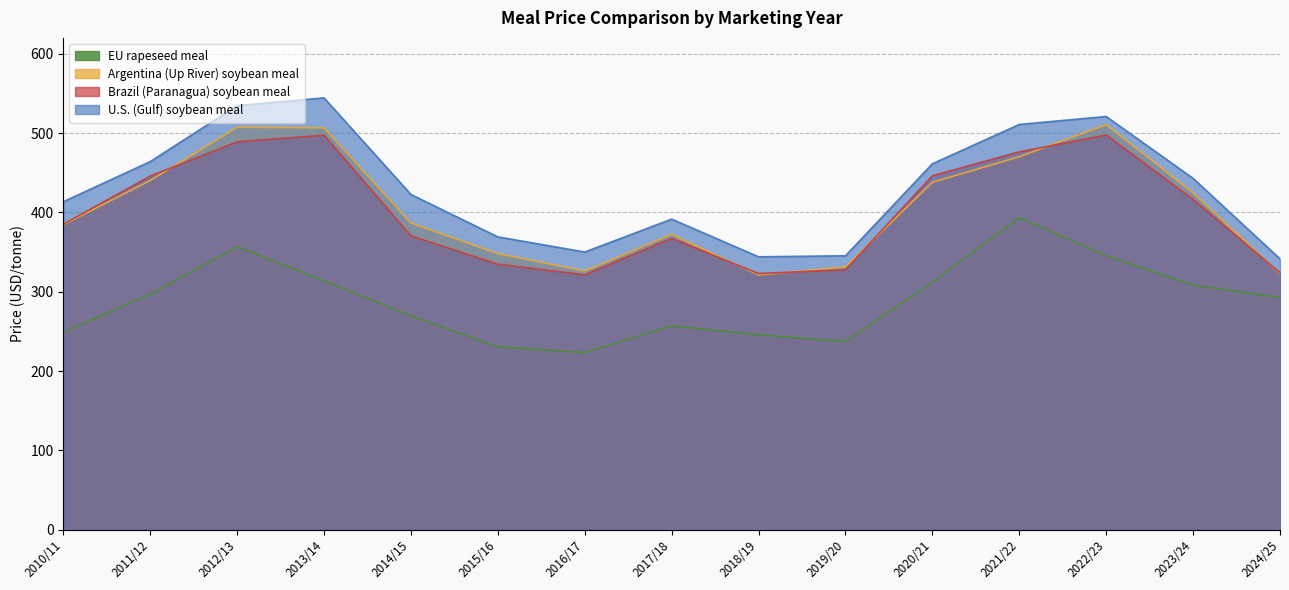

Rank the categories by EU rapeseed meal value from highest to lowest.

2021/22, 2012/13, 2022/23, 2013/14, 2020/21, 2023/24, 2011/12, 2024/25, 2014/15, 2017/18, 2010/11, 2018/19, 2019/20, 2015/16, 2016/17